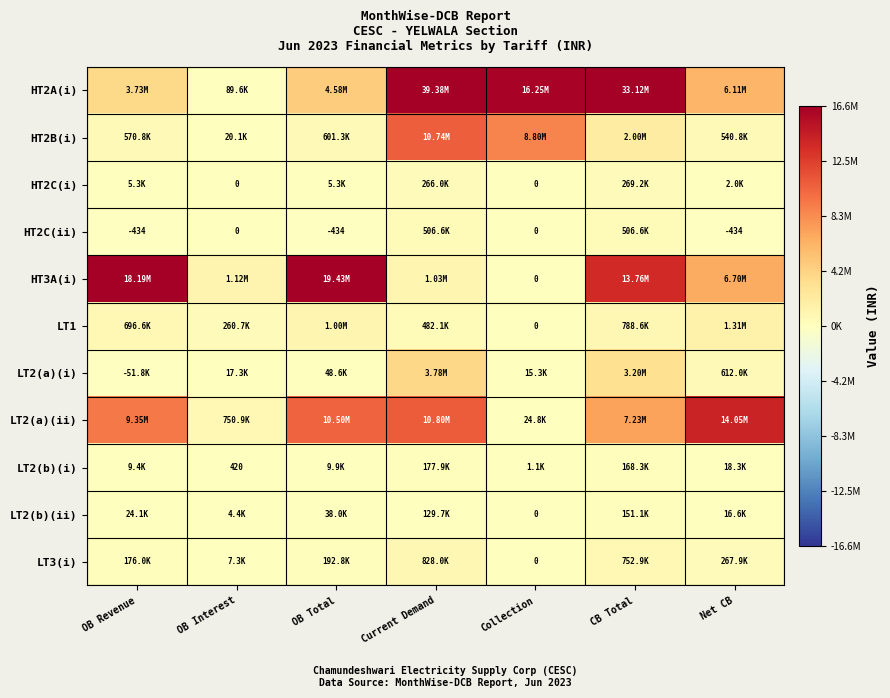

The value of LT3(i) at OB Total is 304982.0. True or false?

False